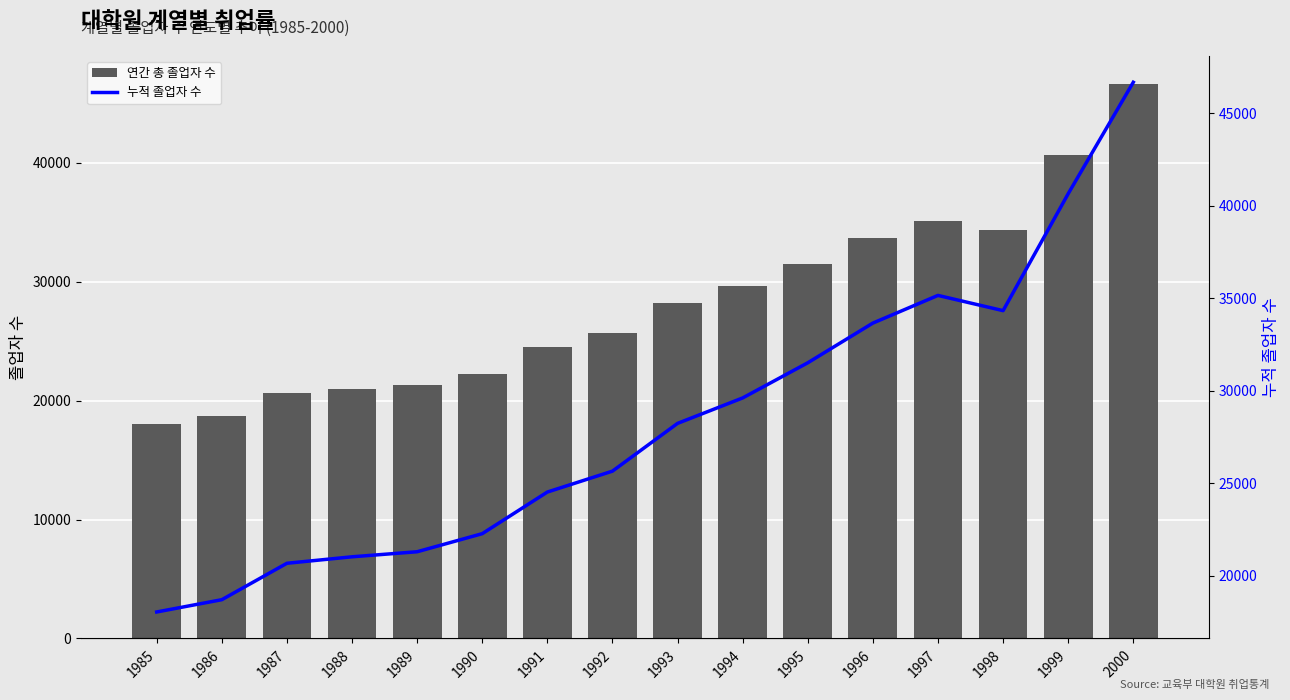

Which has a higher value, 1992 or 1990?

1992